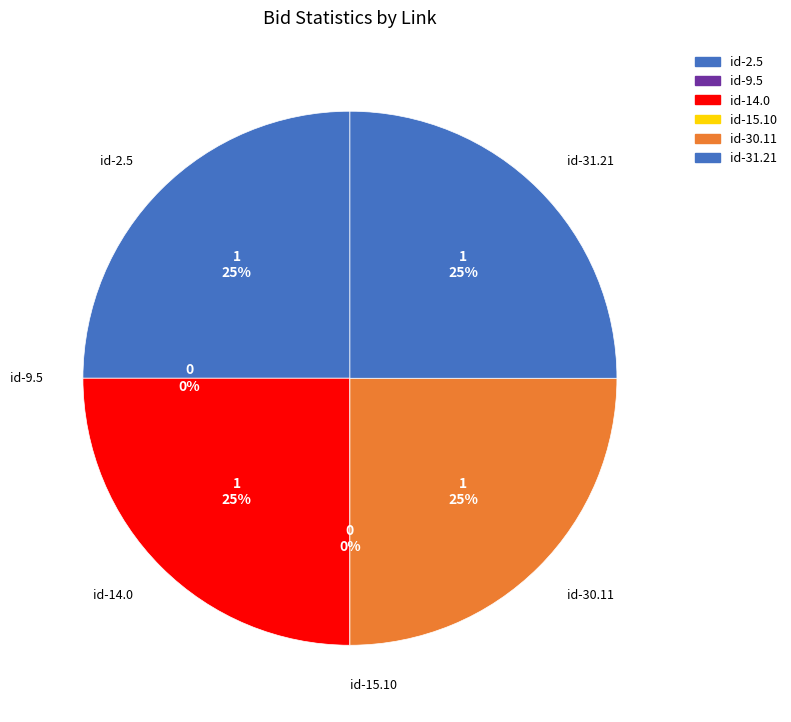

What is the largest slice in the pie chart?

id-2.5.bids.statistics.0